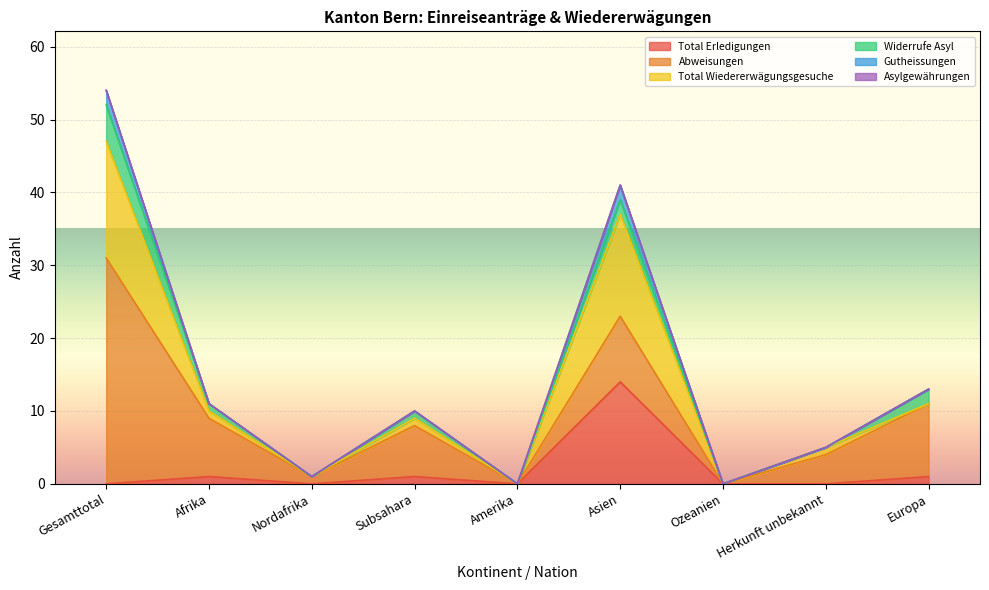

Reading left to right, list all the values displayed in this chart.

Total Erledigungen: Gesamttotal=0	Afrika=1	Nordafrika=0	Subsahara=1	Amerika=0	Asien=14	Ozeanien=0	Herkunft unbekannt=0	Europa=1
Abweisungen: Gesamttotal=31	Afrika=8	Nordafrika=1	Subsahara=7	Amerika=0	Asien=9	Ozeanien=0	Herkunft unbekannt=4	Europa=10
Total Wiedererwägungsgesuche: Gesamttotal=16	Afrika=1	Nordafrika=0	Subsahara=1	Amerika=0	Asien=14	Ozeanien=0	Herkunft unbekannt=1	Europa=0
Widerrufe Asyl: Gesamttotal=5	Afrika=1	Nordafrika=0	Subsahara=1	Amerika=0	Asien=2	Ozeanien=0	Herkunft unbekannt=0	Europa=2
Gutheissungen: Gesamttotal=2	Afrika=0	Nordafrika=0	Subsahara=0	Amerika=0	Asien=2	Ozeanien=0	Herkunft unbekannt=0	Europa=0
Asylgewährungen: Gesamttotal=0	Afrika=0	Nordafrika=0	Subsahara=0	Amerika=0	Asien=0	Ozeanien=0	Herkunft unbekannt=0	Europa=0